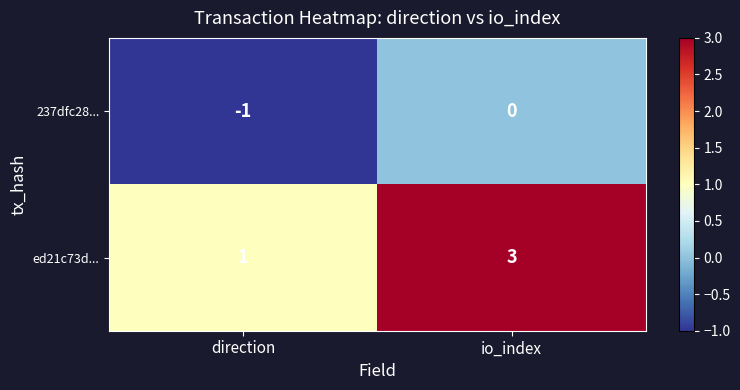

What is the total value across all series at io_index?

3